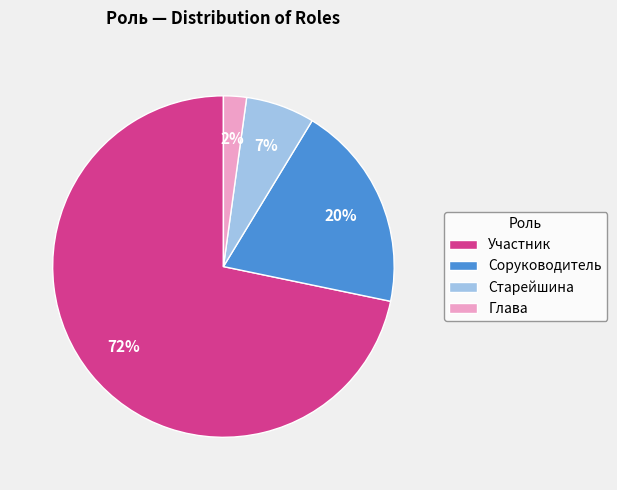

Rank the categories by value from highest to lowest.

Участник, Соруководитель, Старейшина, Глава